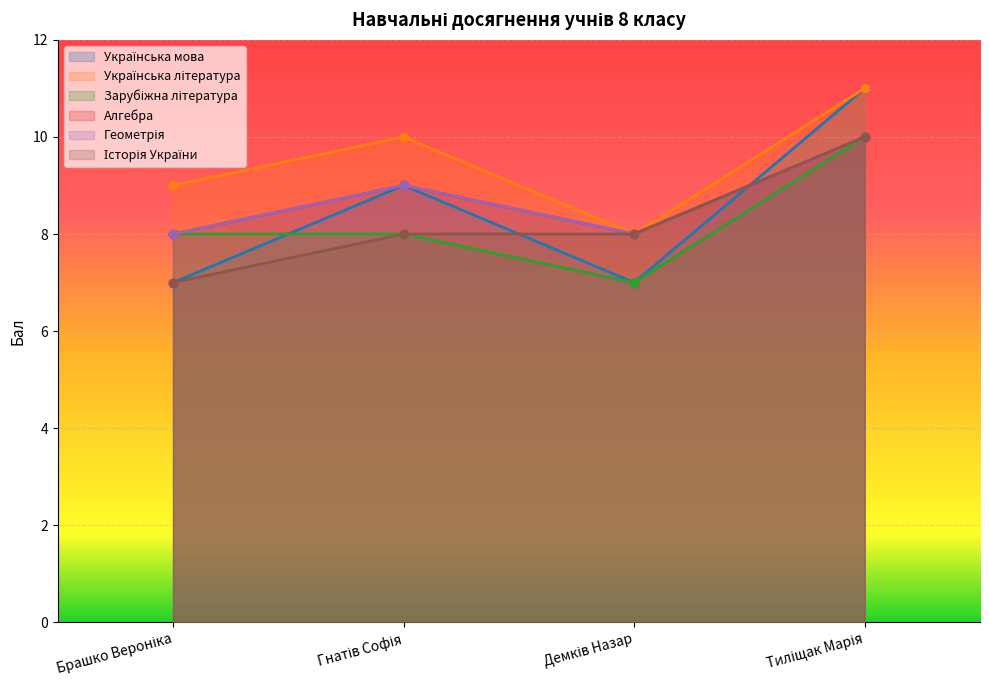

In Алгебра, how many points are lower than both neighbors (excluding endpoints)?

1